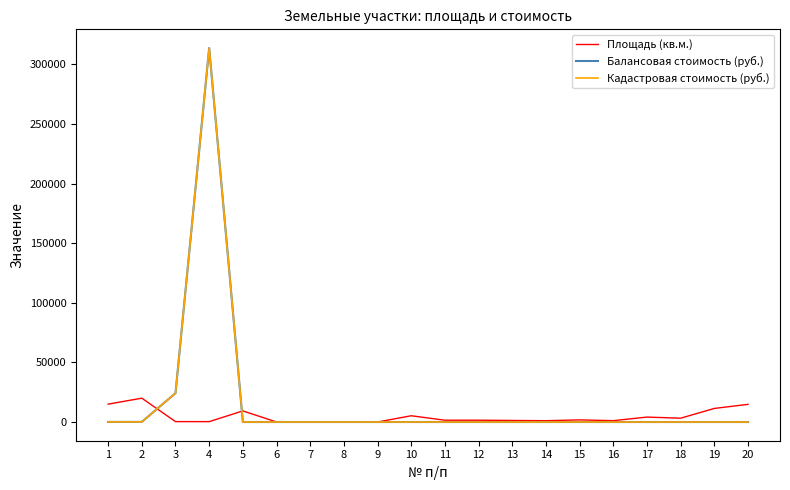

At which category does the chart reach its peak across all series?

4